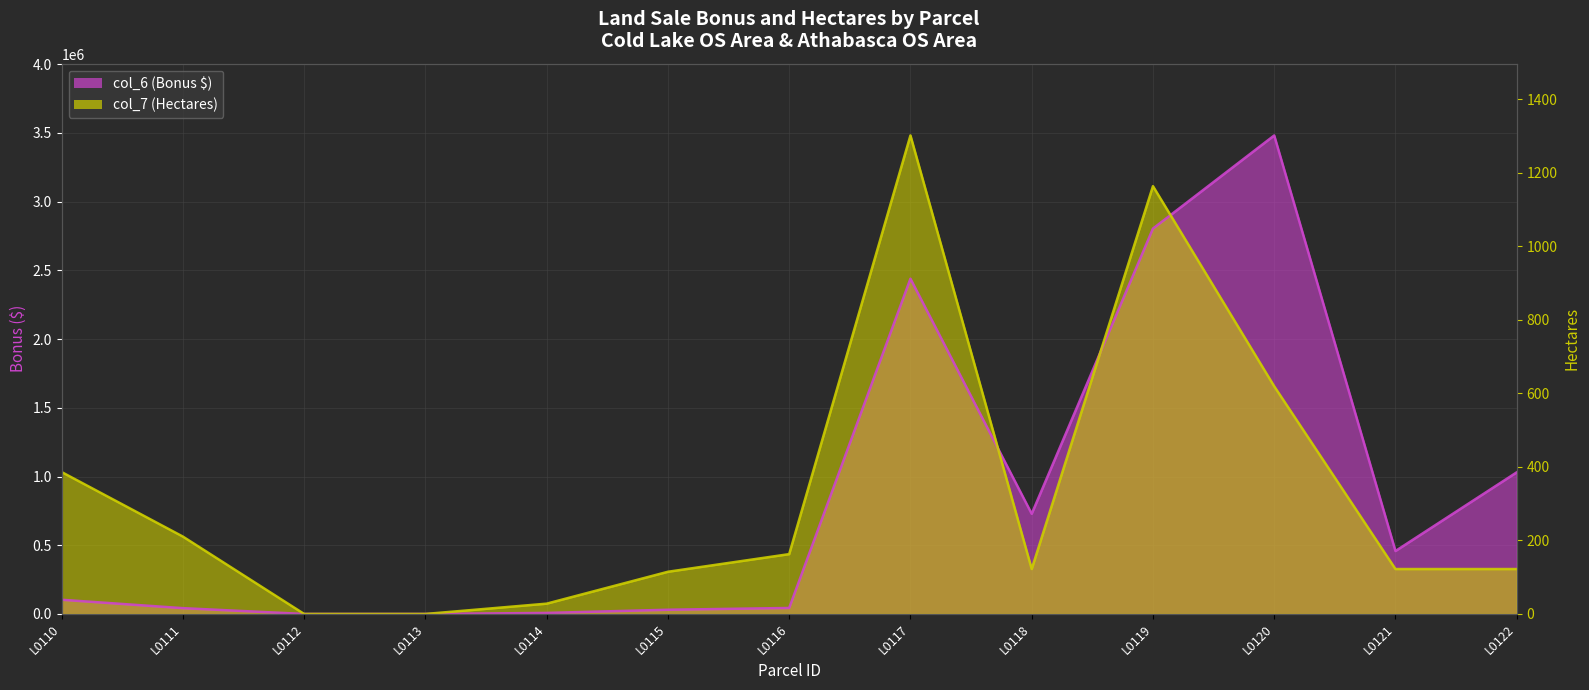

Which series ends up on top after the final intersection of col_7 (Hectares) and col_6 (Bonus $)?

col_6 (Bonus $)